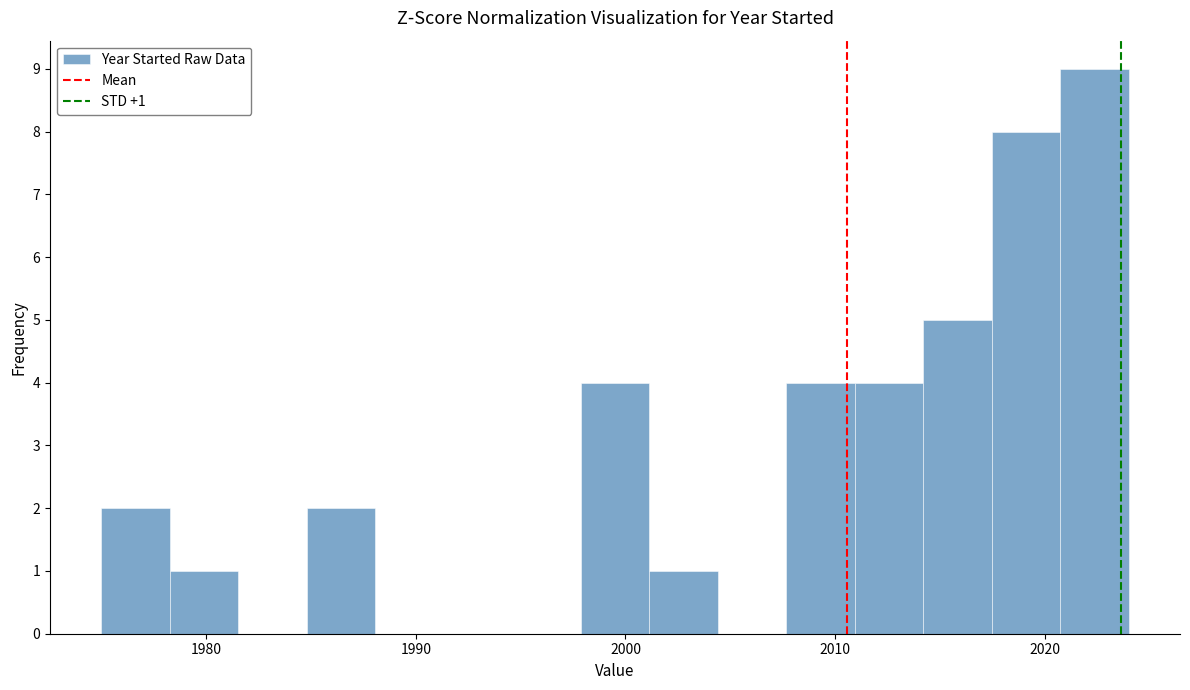

Around what value on the x-axis is the tallest bar? Give the approximate position of its centre, as read against the axis.

2022